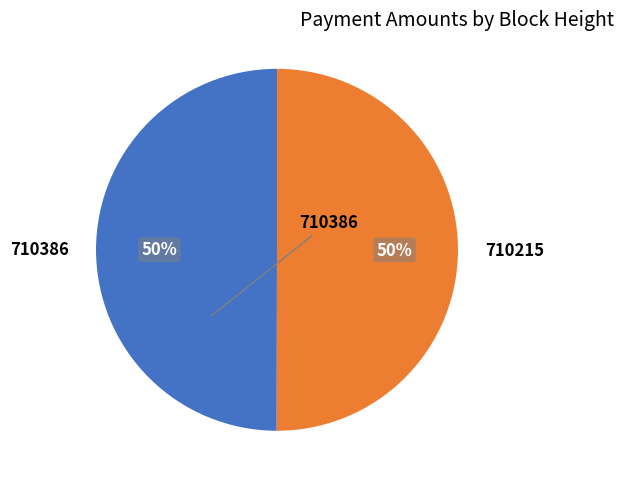

What is the ratio of the value at 710215 to the value at 710386?

1.0